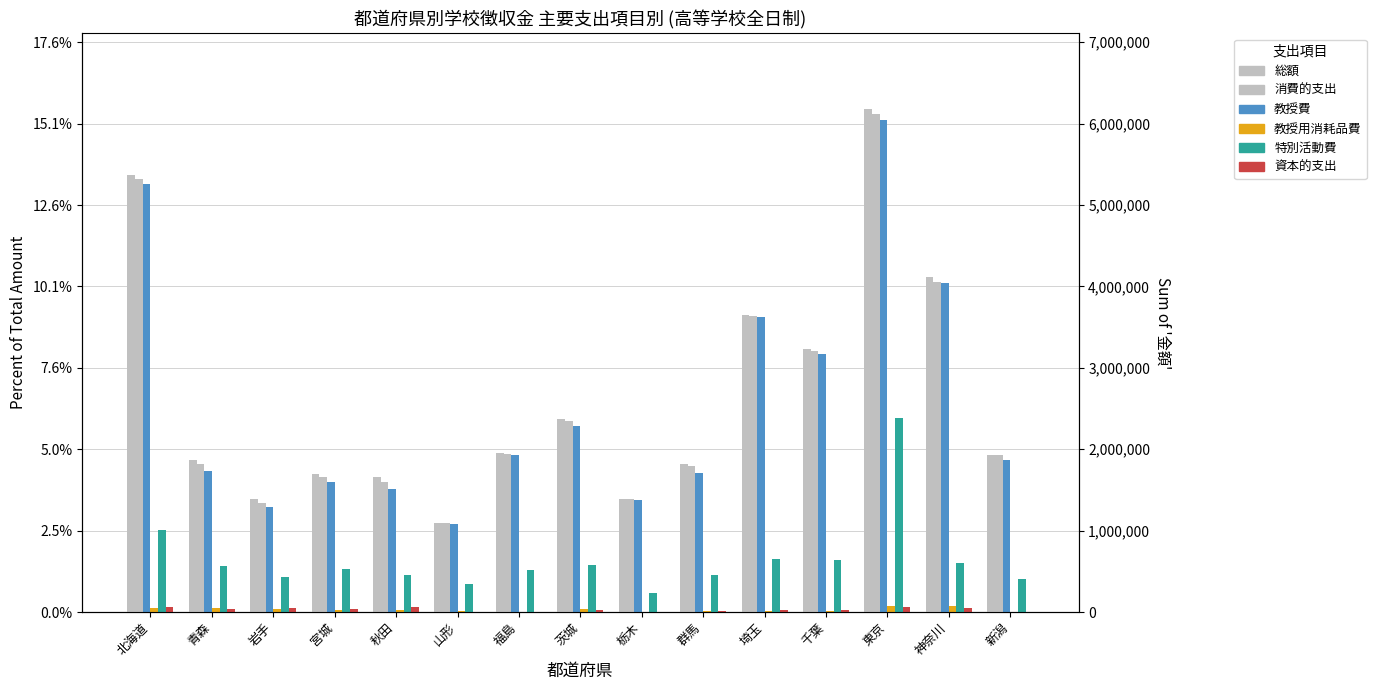

How many values in the 総額 series exceed 1927595?

7